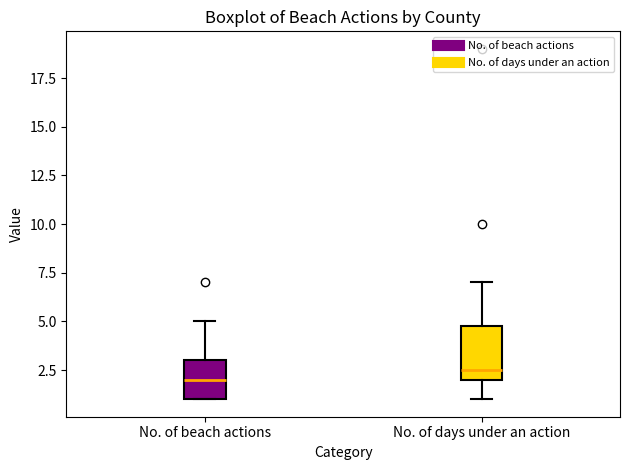

Which box's median line is the lowest?

No. of beach actions